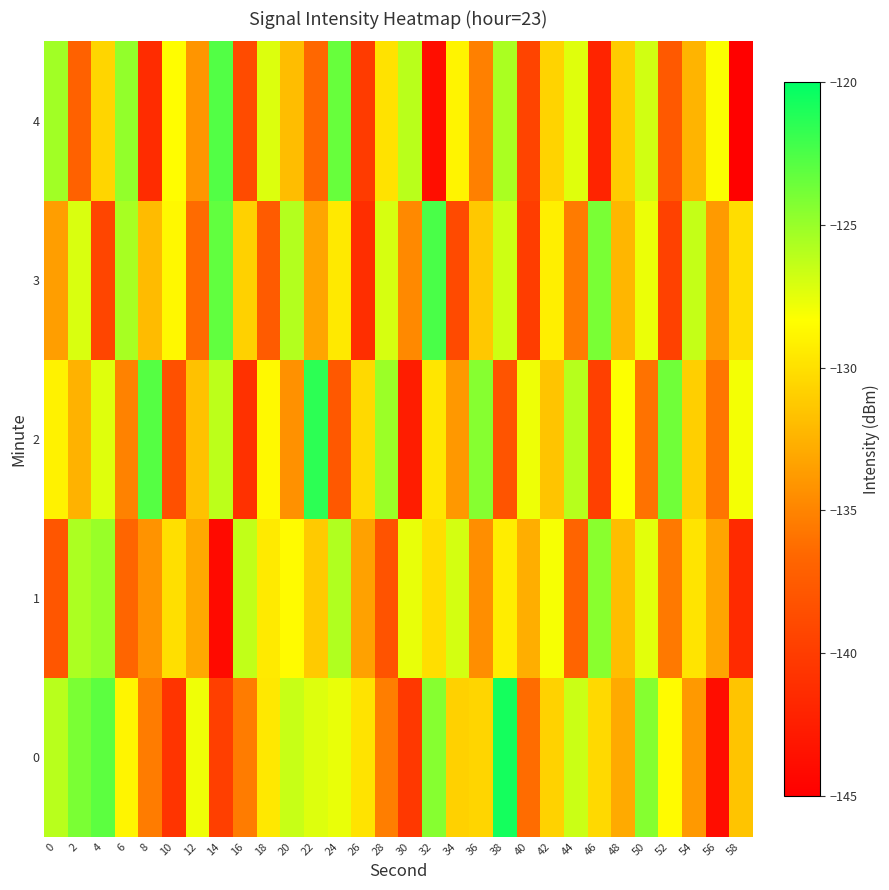

Which has a higher value, 18 or 40?

18